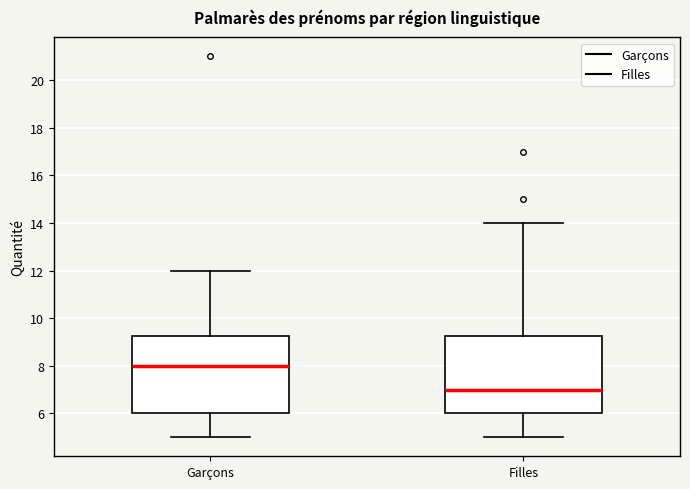

Where is the upper edge of the box for Garçons on the y-axis? The values are not printed on the chart, so give them approximately, as read against the axis.

9.2